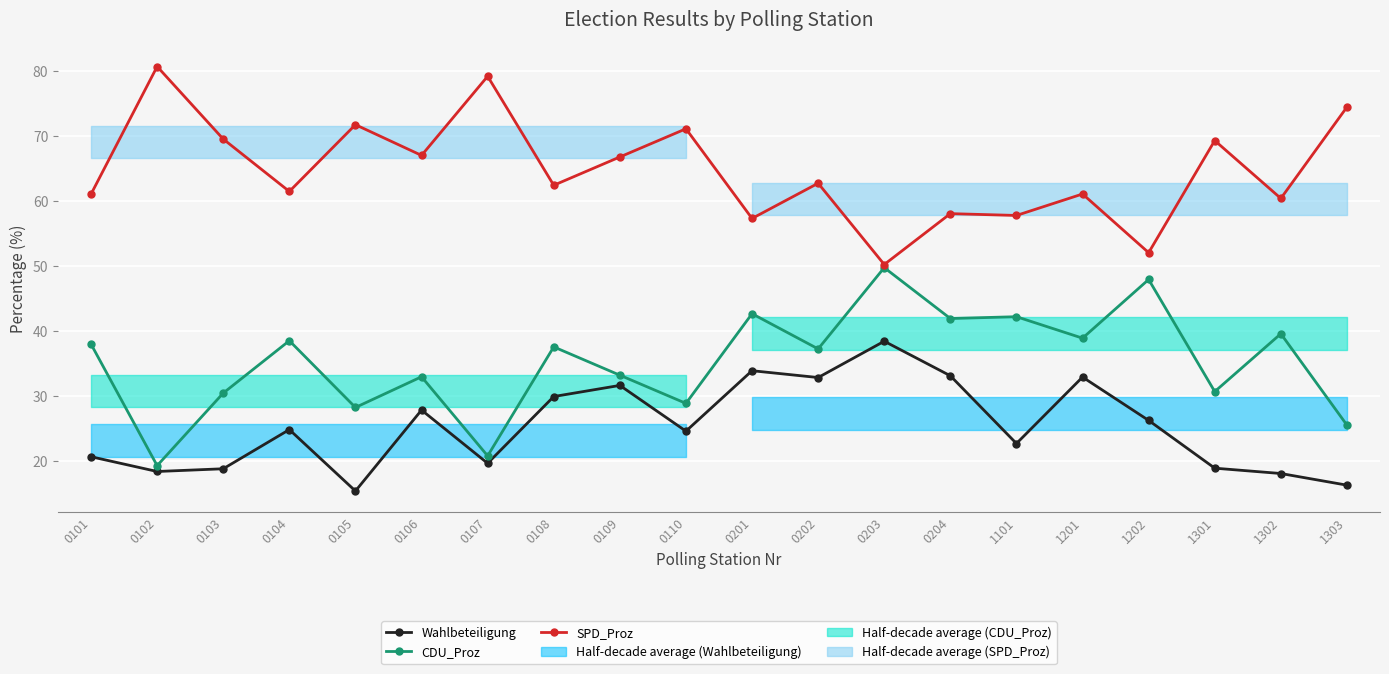

Reading left to right, what are all the values shown in this chart?

Wahlbeteiligung: 20.7	18.4	18.9	24.9	15.4	27.9	19.7	29.9	31.7	24.6	33.9	32.9	38.5	33.1	22.7	32.9	26.3	18.9	18.1	16.3
CDU_Proz: 38.0	19.3	30.5	38.5	28.3	33.0	20.8	37.6	33.2	28.9	42.7	37.3	49.8	41.9	42.2	38.9	47.9	30.7	39.6	25.6
SPD_Proz: 61.1	80.7	69.5	61.5	71.7	67.0	79.2	62.4	66.8	71.1	57.3	62.7	50.2	58.1	57.8	61.1	52.1	69.3	60.4	74.4